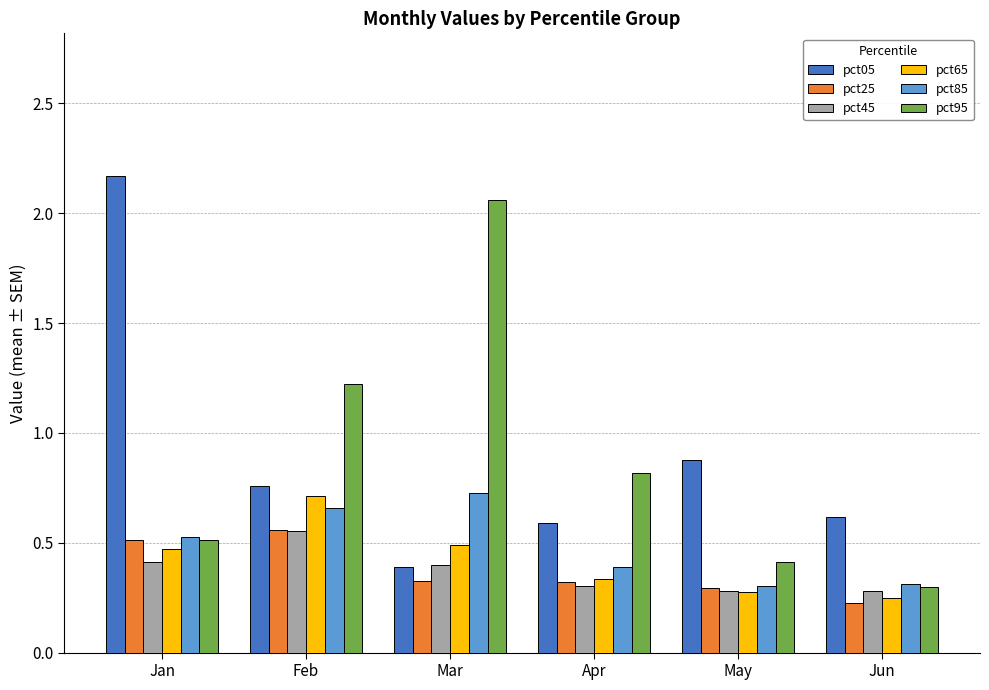

The pct05 series shows 0.6 at Mar. True or false?

False